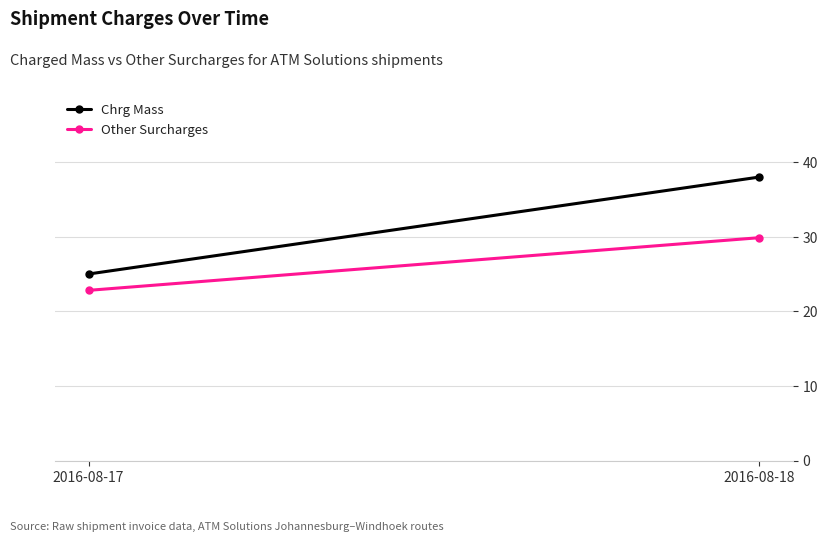

What is the difference between the Chrg Mass values at 2016-08-18 and 2016-08-17?

13.0